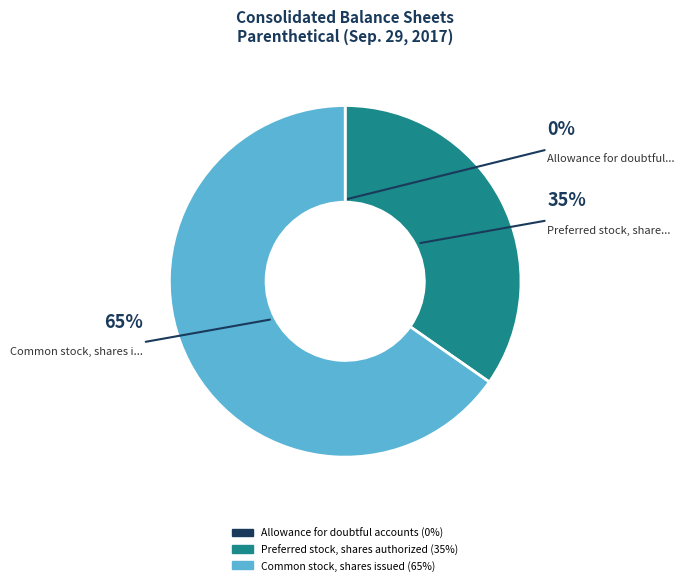

True or false: Preferred stock, shares authorized accounts for 35% of the total.

True